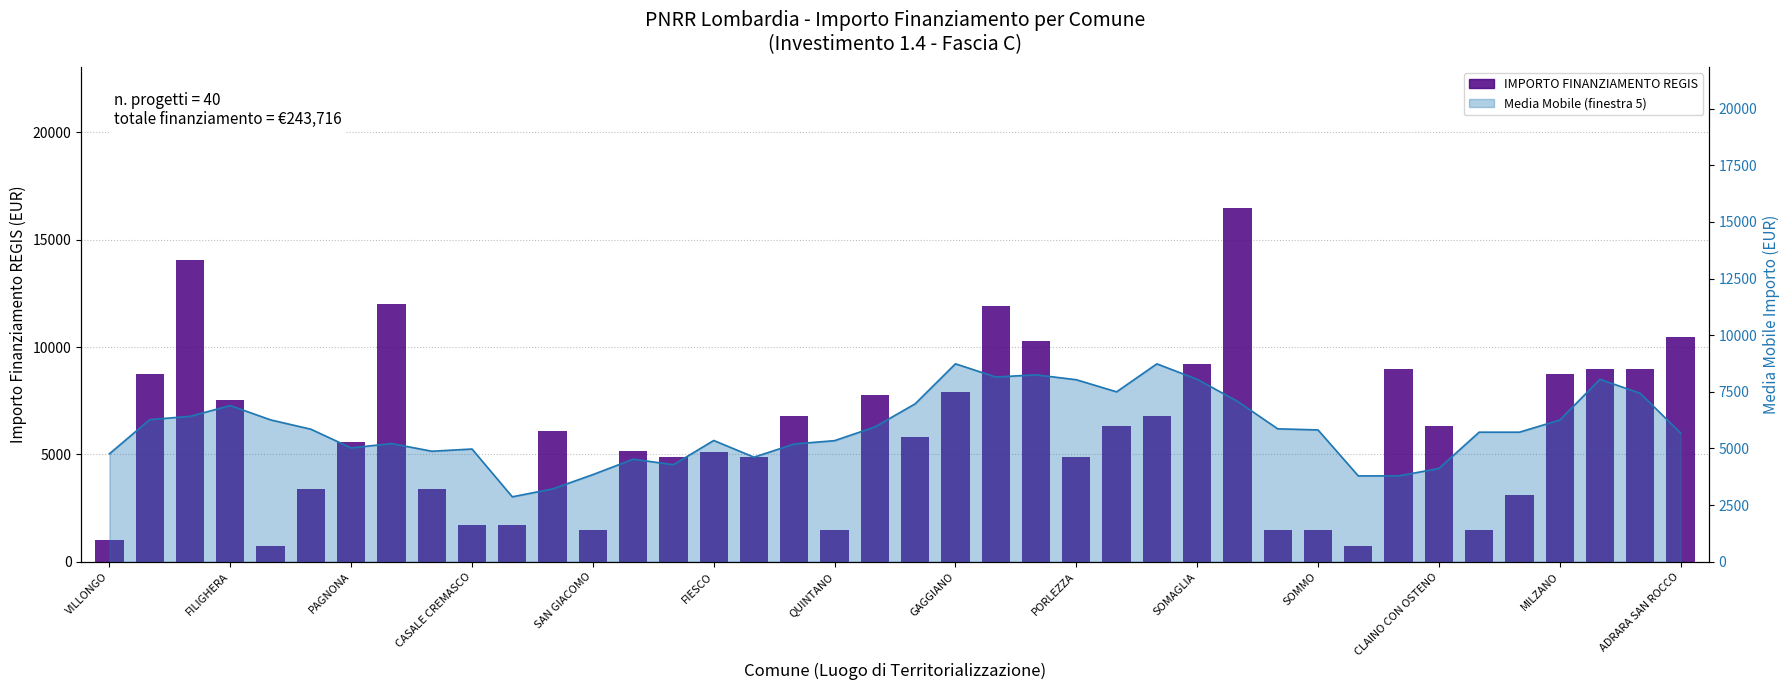

What is the sum of the values at 33 and 23?

16608